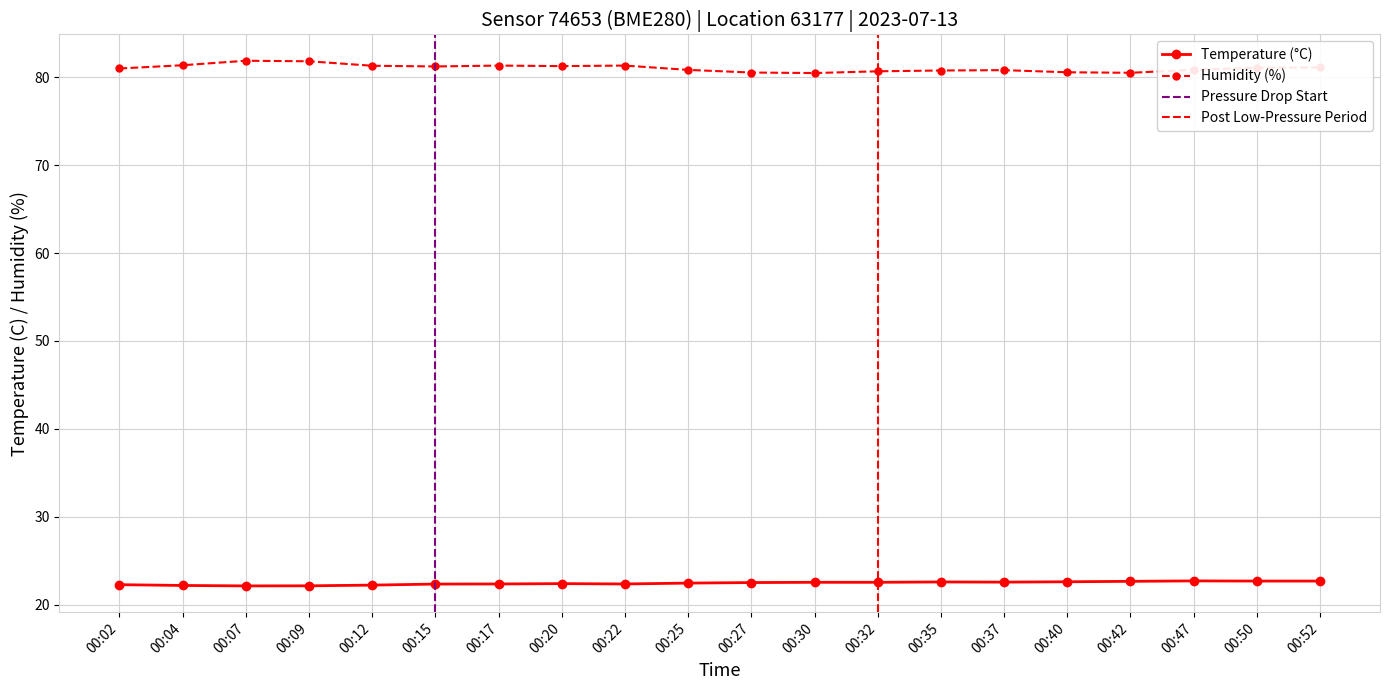

Between 00:22 and 00:15, which is larger?

00:22